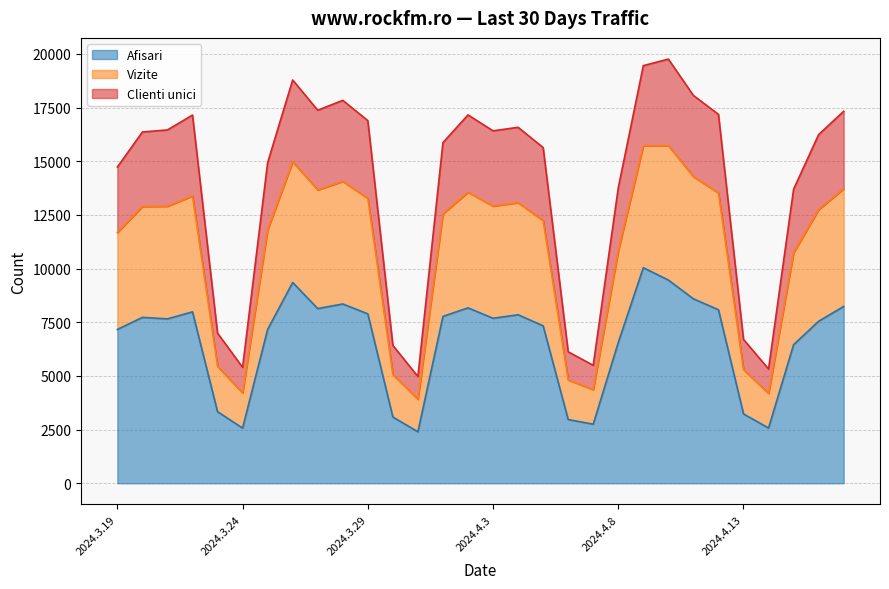

Count the number of categories in the chart.

30